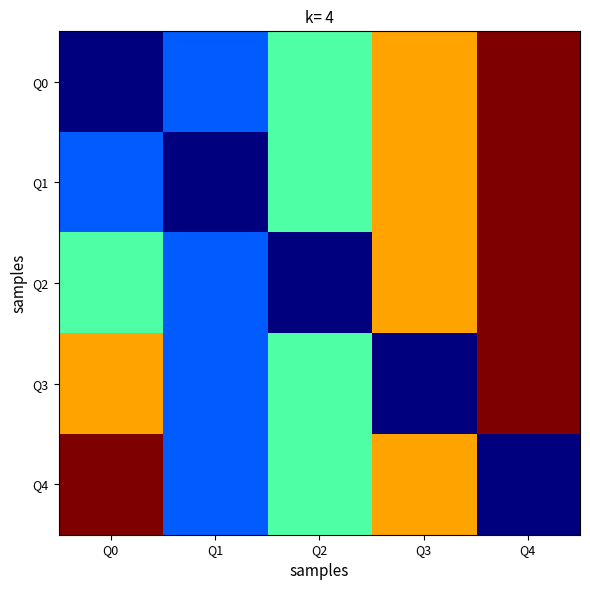

How many data points does each series have?

5